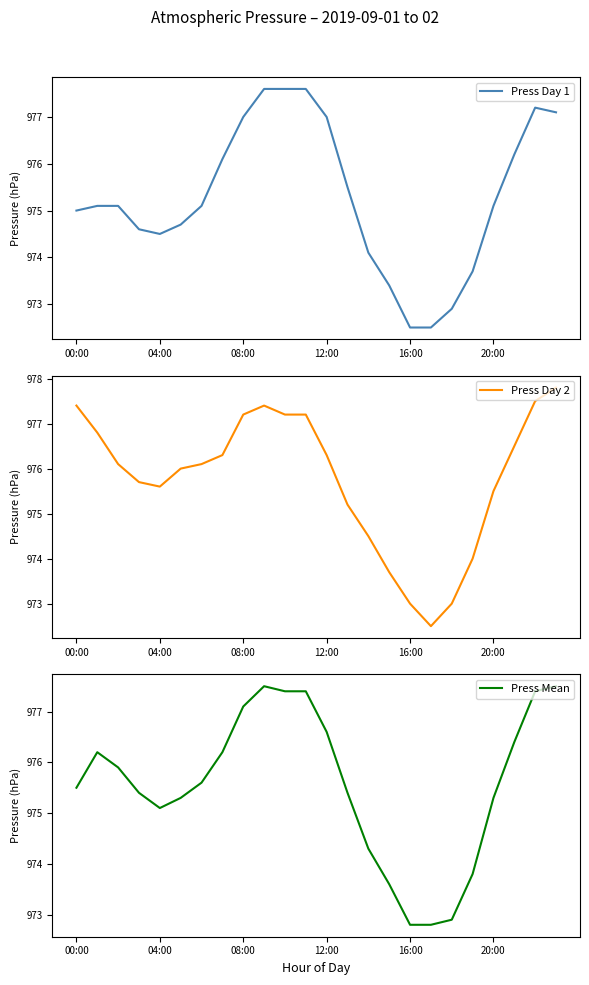

What are all the series names shown in the legend?

Press Day 1, Press Day 2, Press Mean